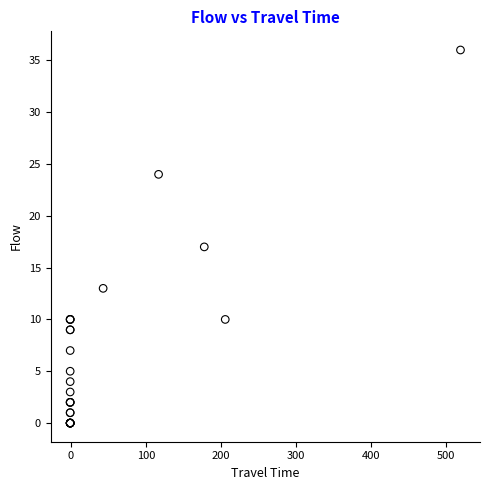

What Y value in the scatter plot is closest to 18?

17